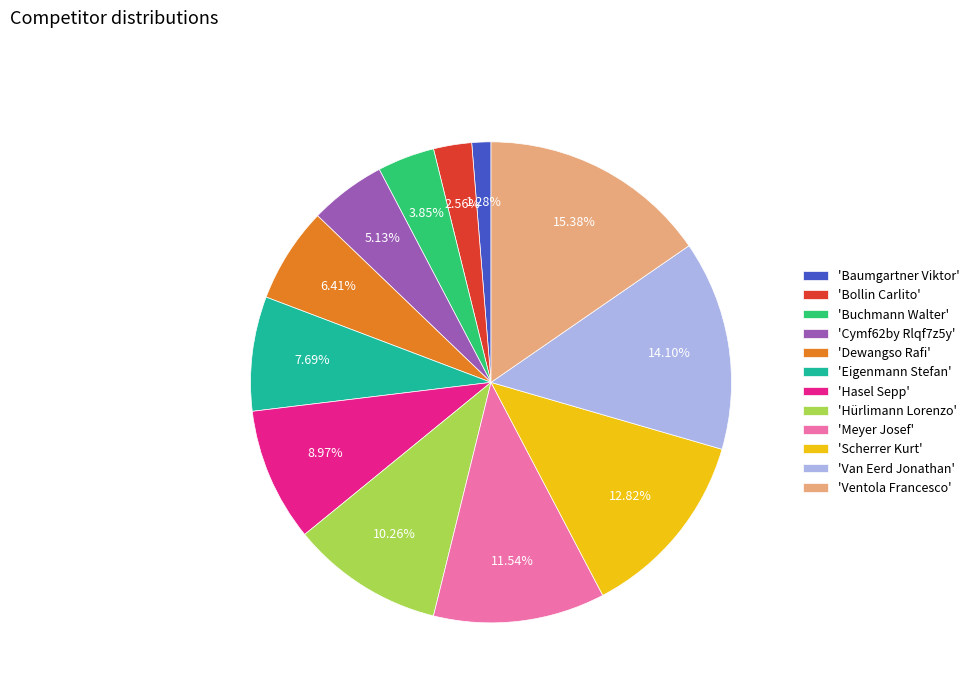

Approximately how many times larger is the value at 'Eigenmann Stefan' compared to 'Ventola Francesco'?

0.5